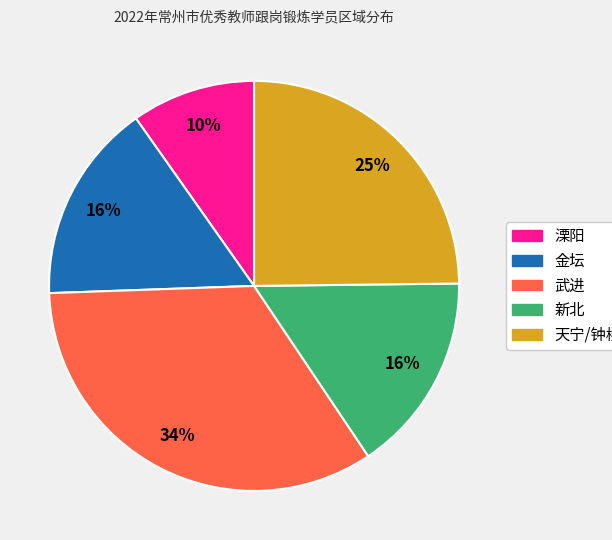

The 新北 slice represents 16% of the pie. True or false?

True